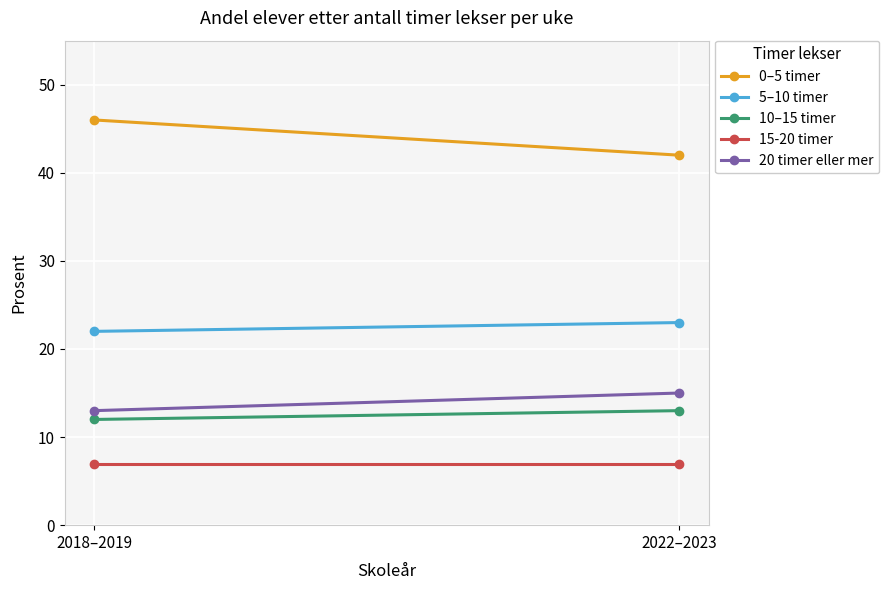

What is the label of the 1st point from the right?

2022–2023